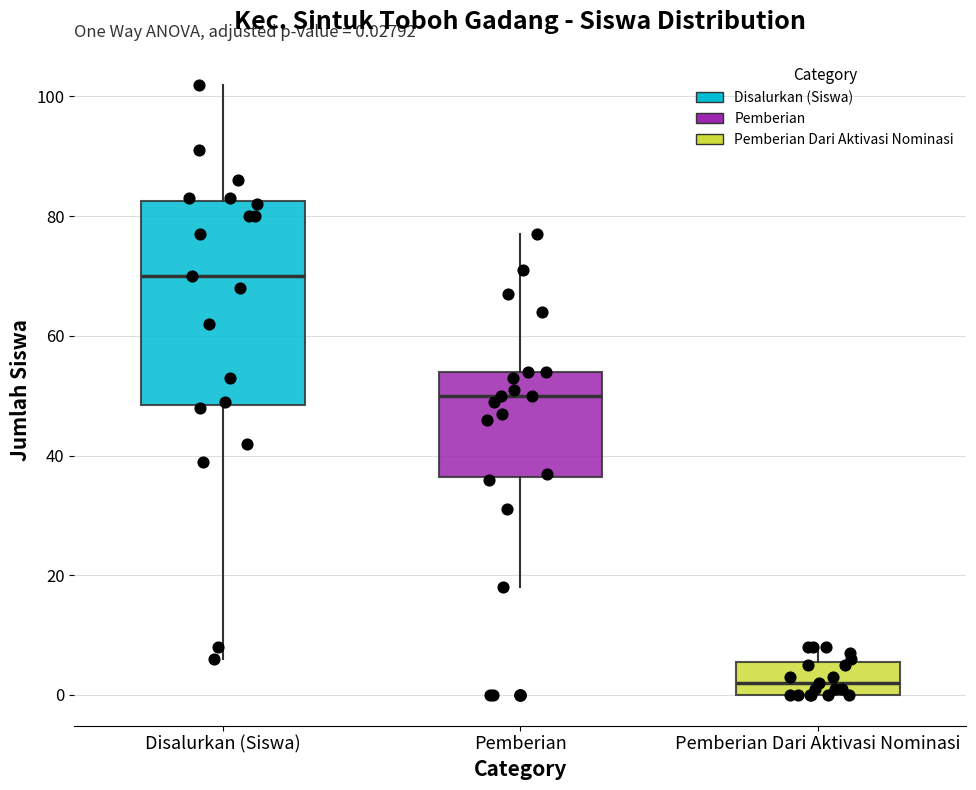

Which box has the highest median line?

Disalurkan (Siswa)